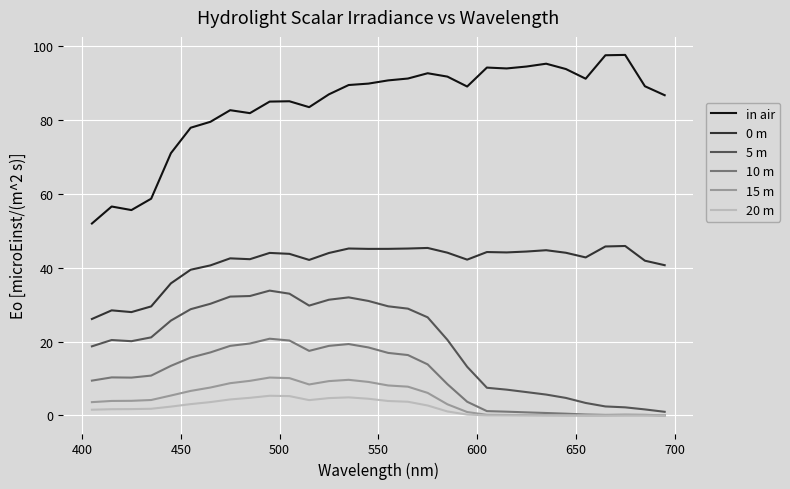

True or false: 15 m and 0 m cross at least once.

False